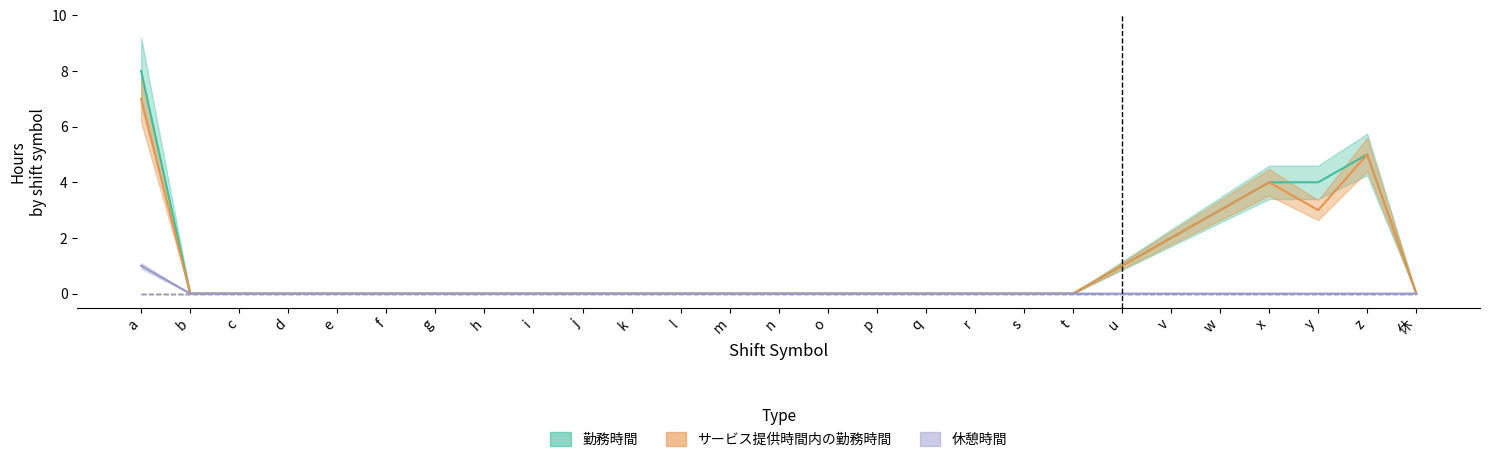

What is the label of the 12th point from the right?

p